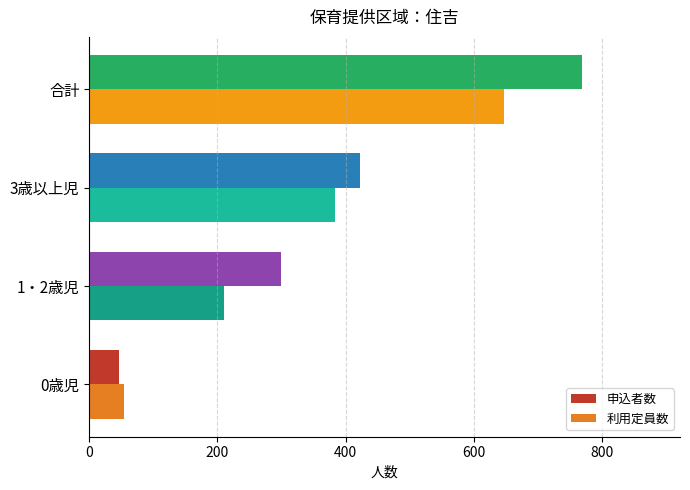

Where is 利用定員数 nearest to the value 350?

3歳以上児